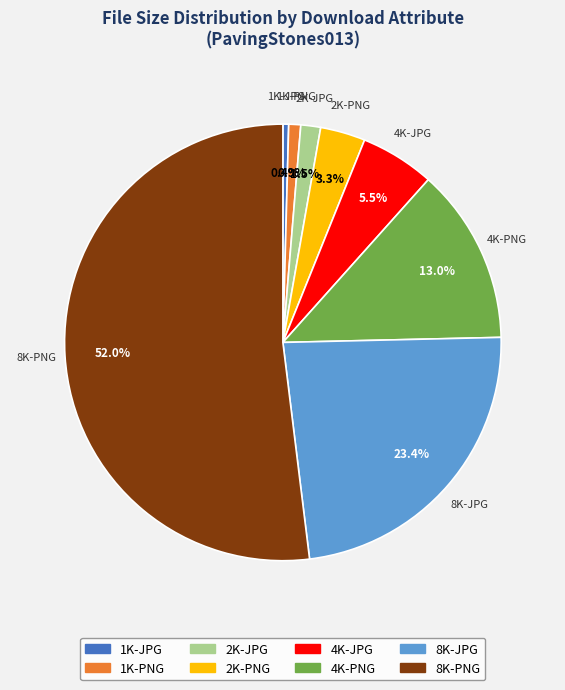

Does any single category account for the majority?

Yes